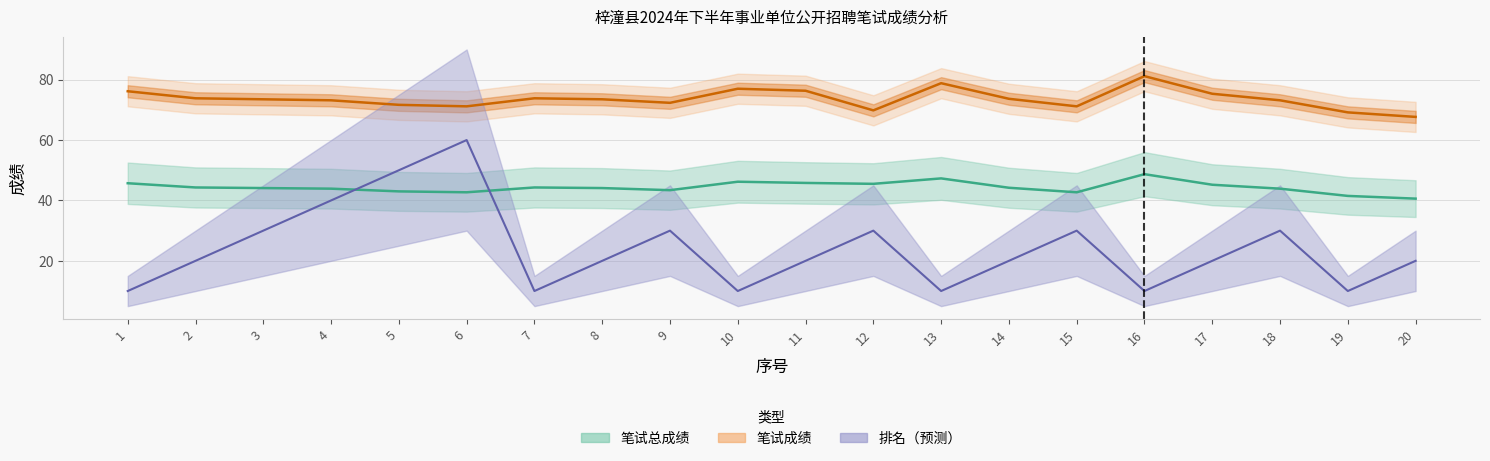

Is the value of 笔试总成绩 at 19 greater than the value of 笔试成绩 at 17?

No